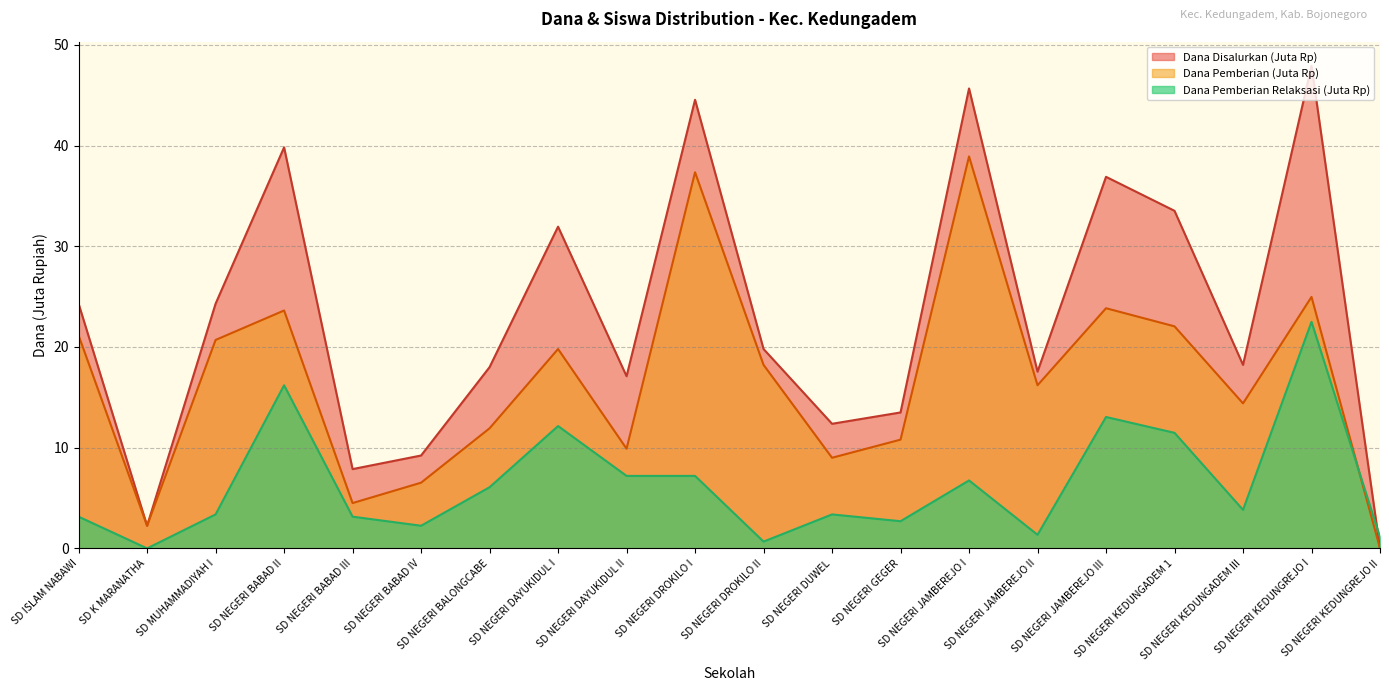

Count the number of data series in this chart.

3